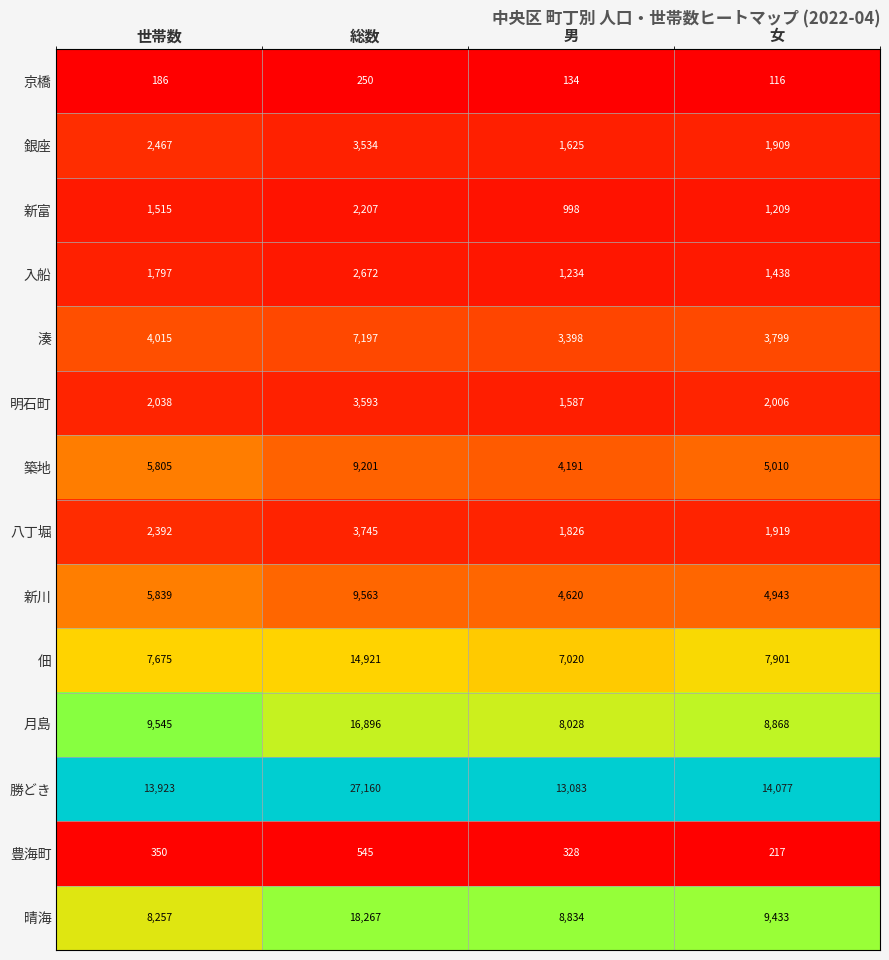

At which label does 晴海 first exceed 9433?

総数